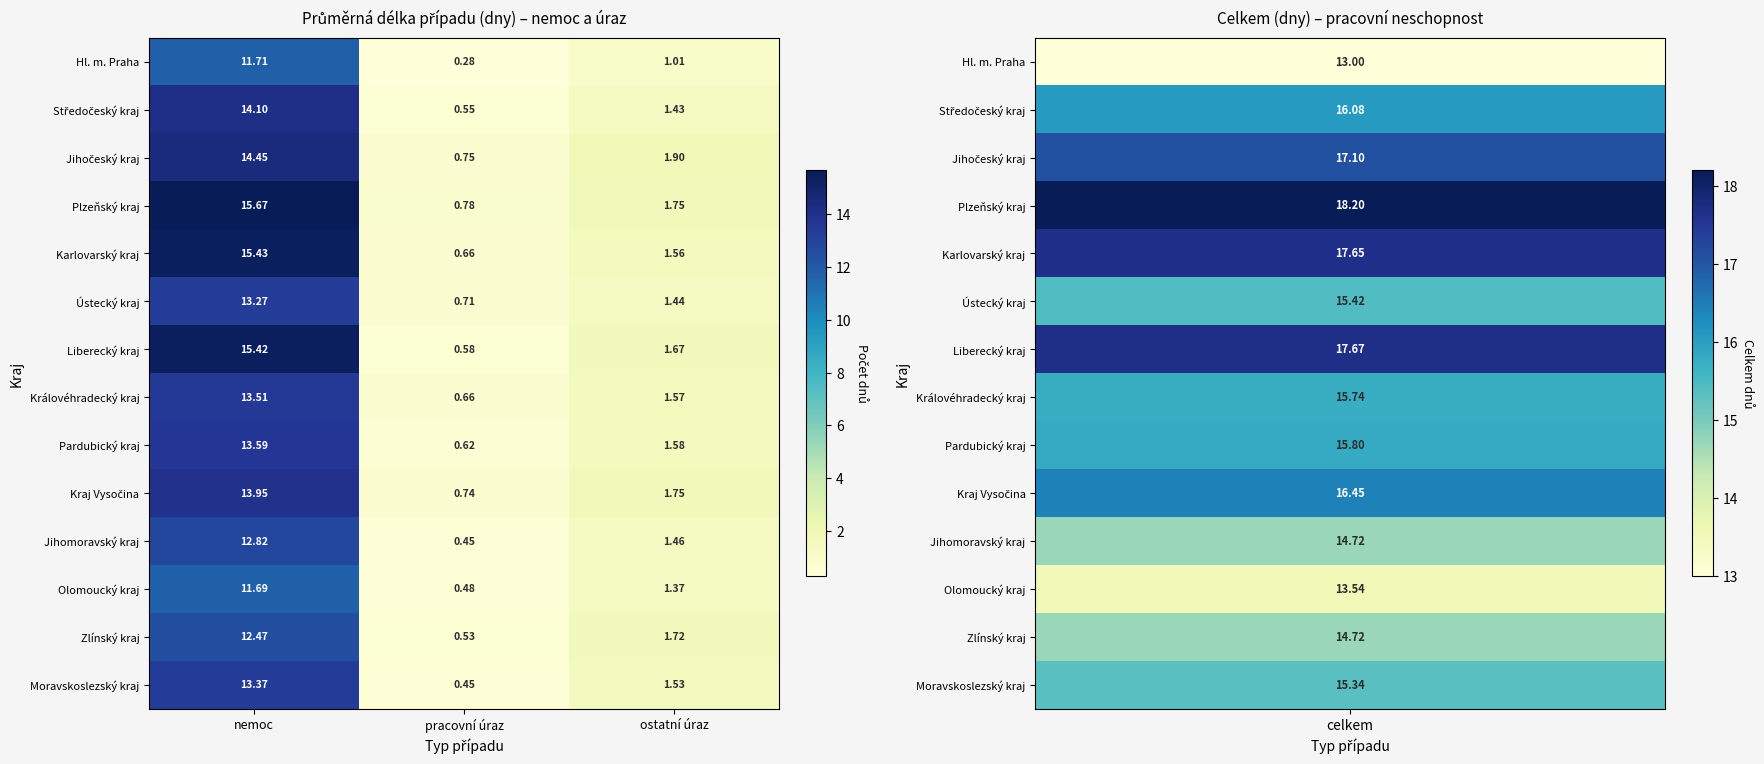

How many categories are shown in the chart?

3